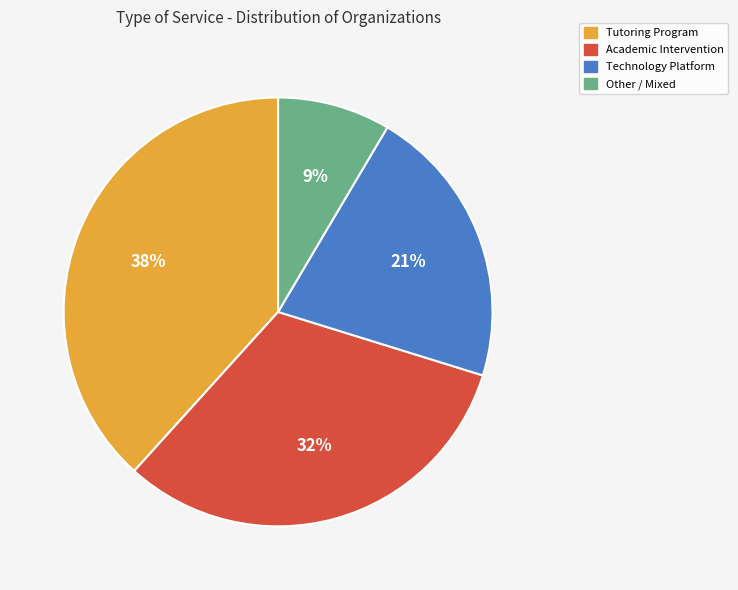

Is it true that Other is 22% of the pie?

False